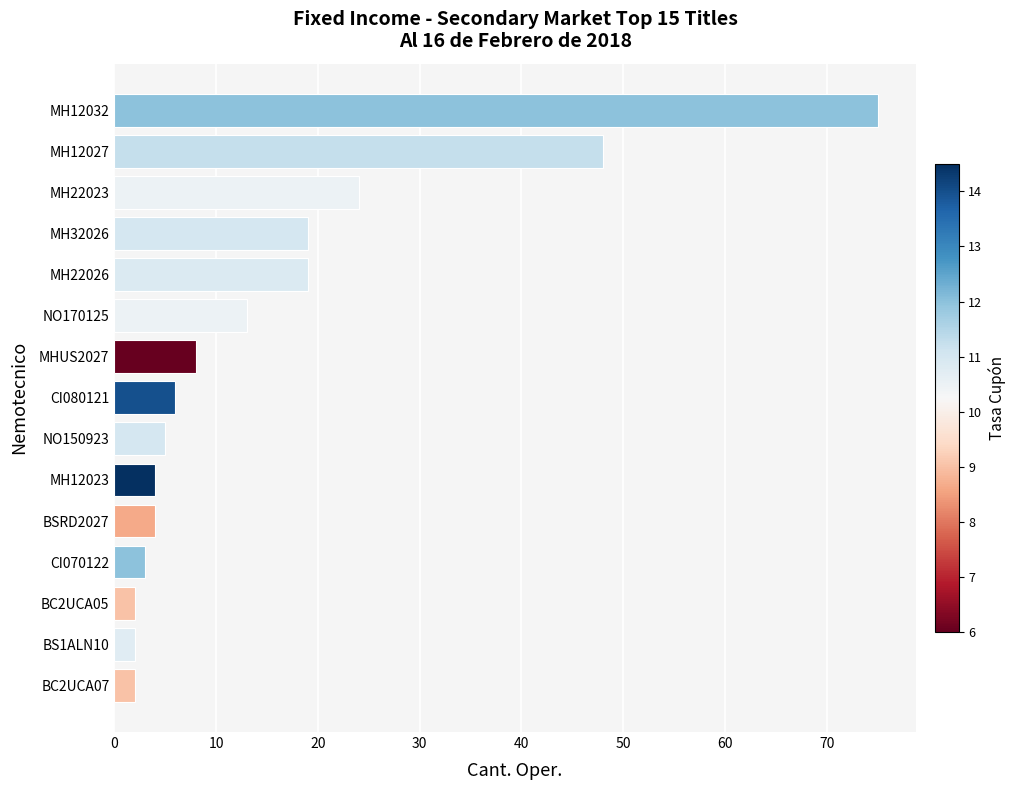

Are the bars grouped side by side (vs. stacked)?

No